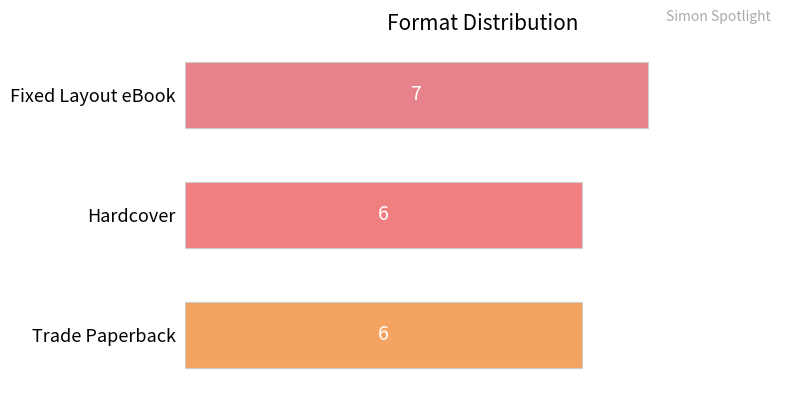

Which has a higher value, Hardcover or Fixed Layout eBook?

Fixed Layout eBook